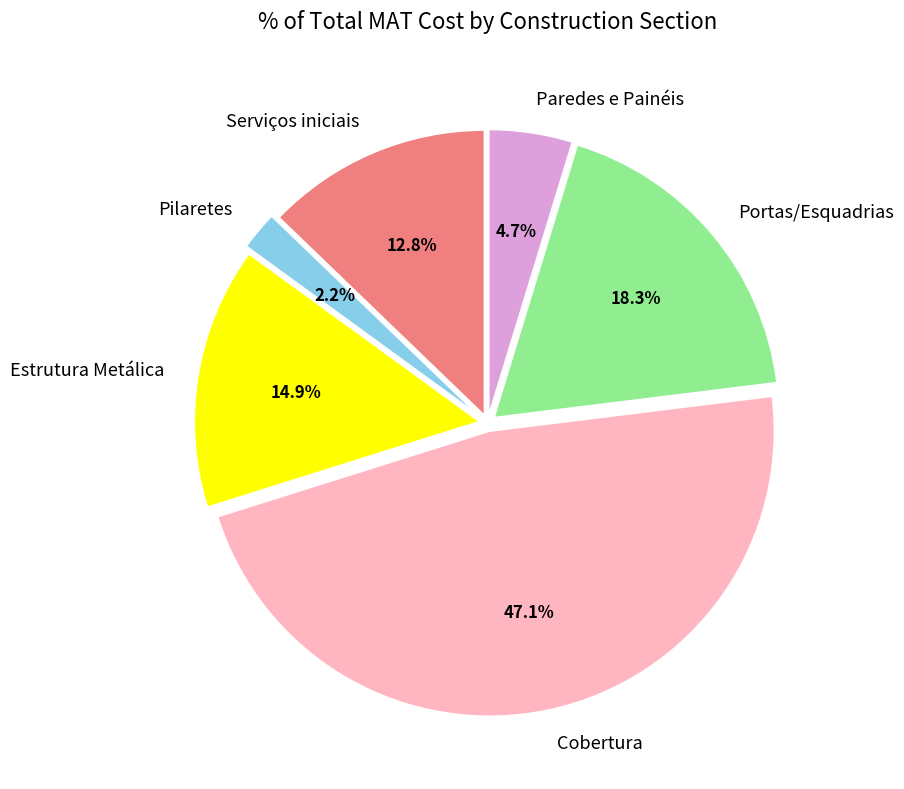

Combined, what portion of the pie is Paredes e Painéis and Pilaretes?

6.9%